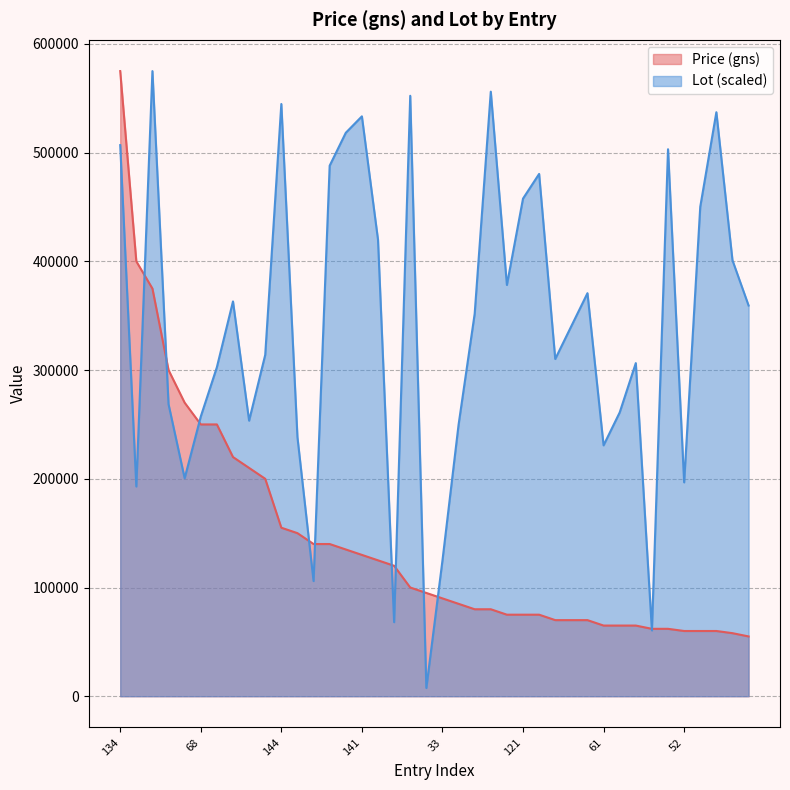

What is the lowest value of the Lot series?

7565.8